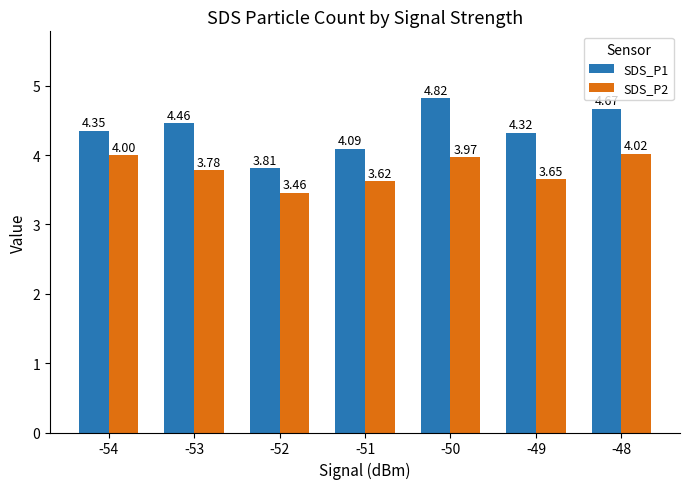

What is the total value across all series at -48?

8.7